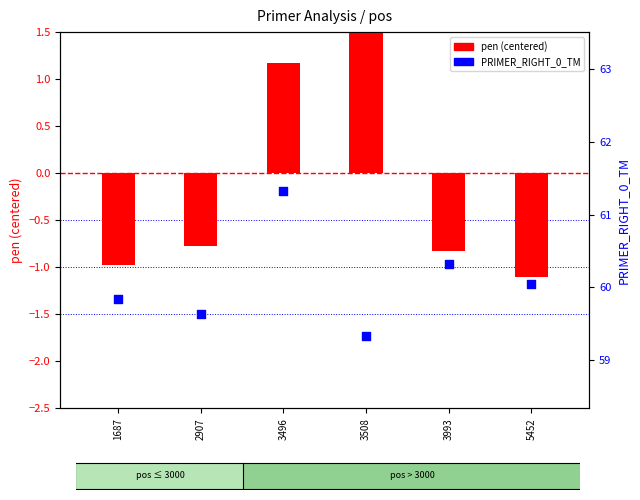

At which category is the sum across all series the highest?

3496